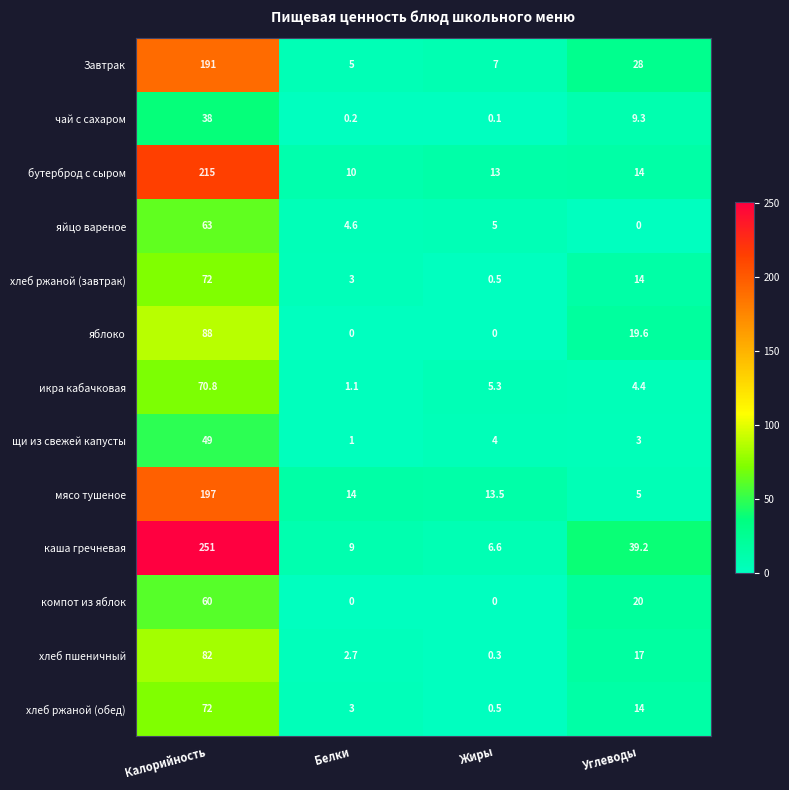

Which series has the largest total across all categories?

каша гречневая